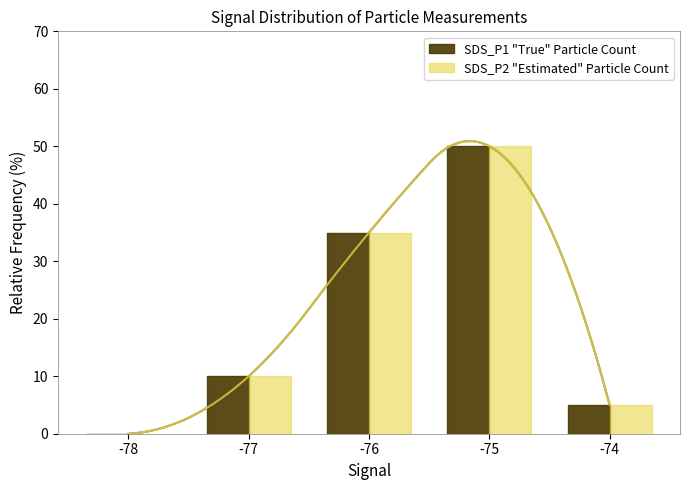

Reading right to left, extract all data points from this chart.

SDS_P1 "True" Particle Count: 5	50	35	10	0
SDS_P2 "Estimated" Particle Count: 5	50	35	10	0